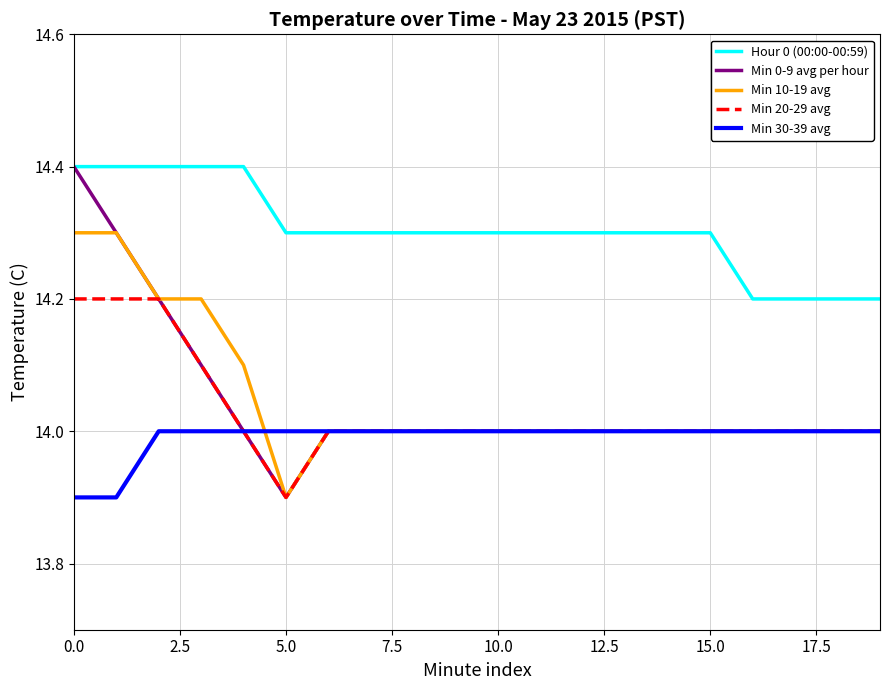

Which series has the largest total across all categories?

Hour 0 (00:00-00:59)